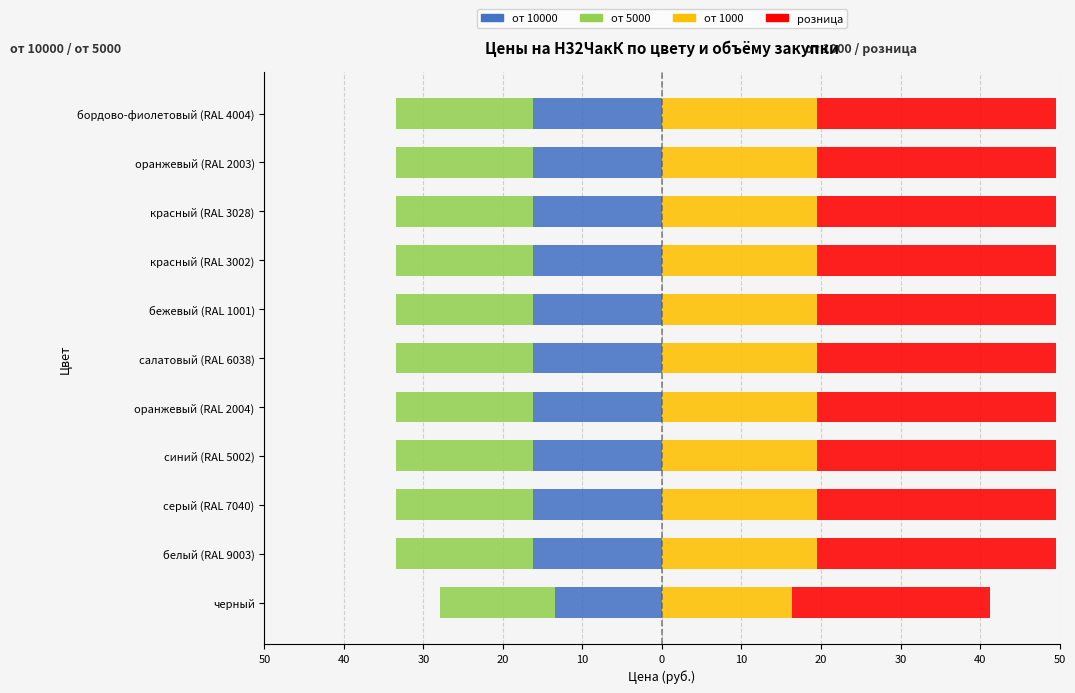

Is the value of от 10000 at бежевый (RAL 1001) greater than the value of розница at оранжевый (RAL 2003)?

No